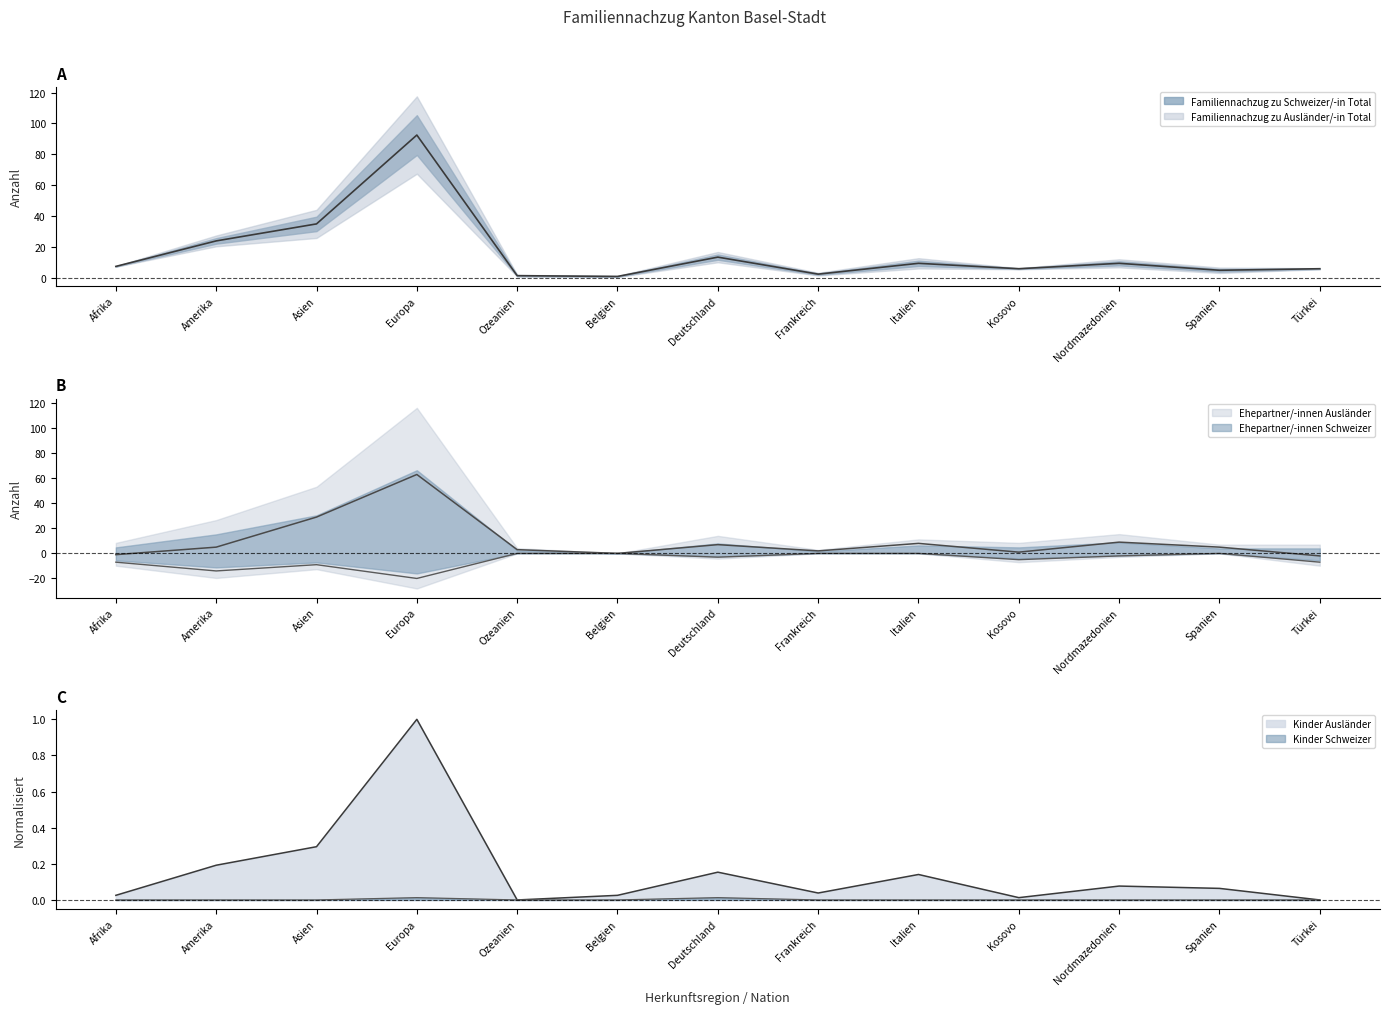

True or false: Kinder Ausländer and Kinder Schweizer intersect in this chart.

False